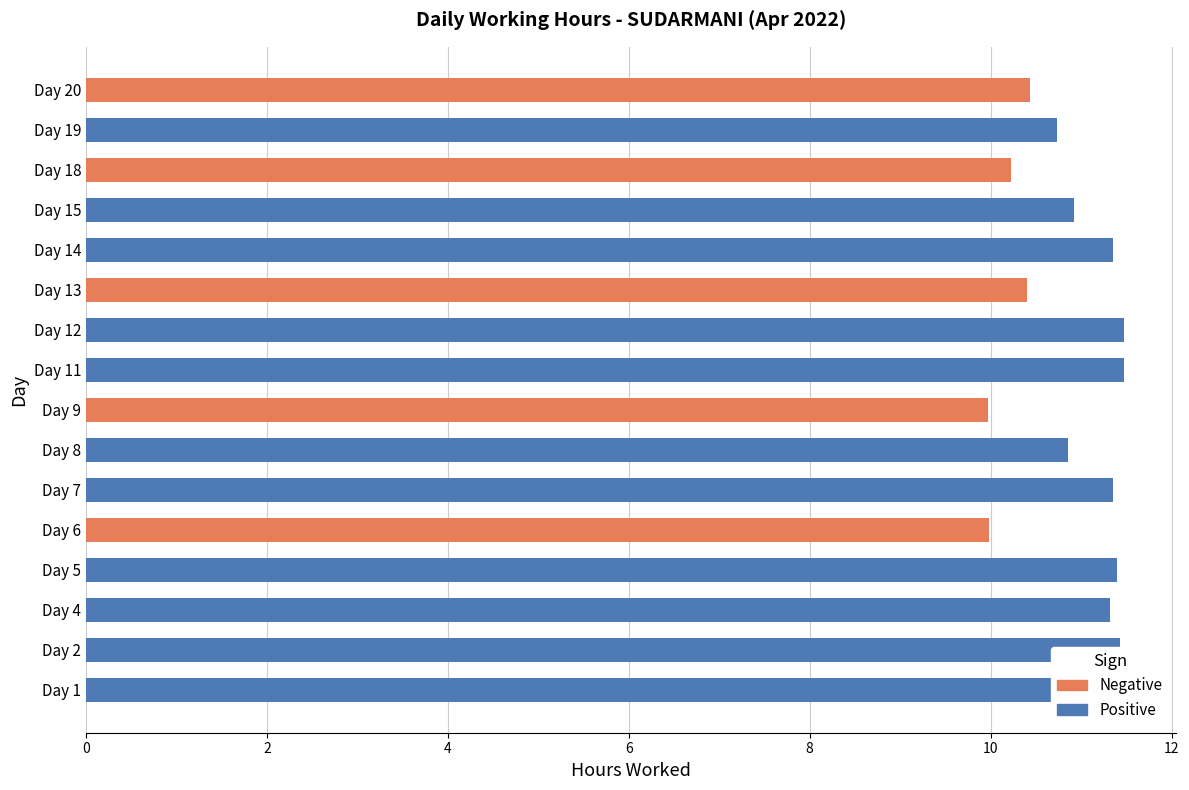

What is the change in value from 5 to 18?

-1.2